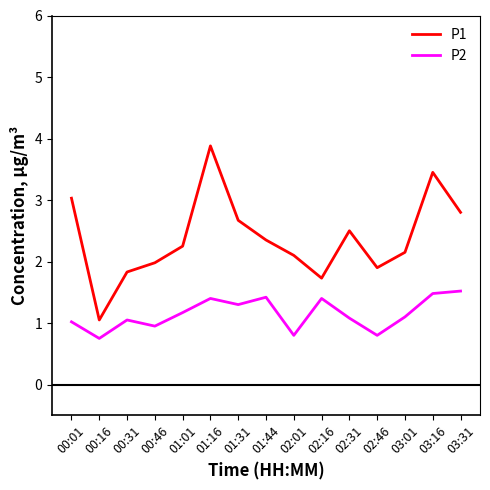

At which category is the sum across all series the highest?

01:16